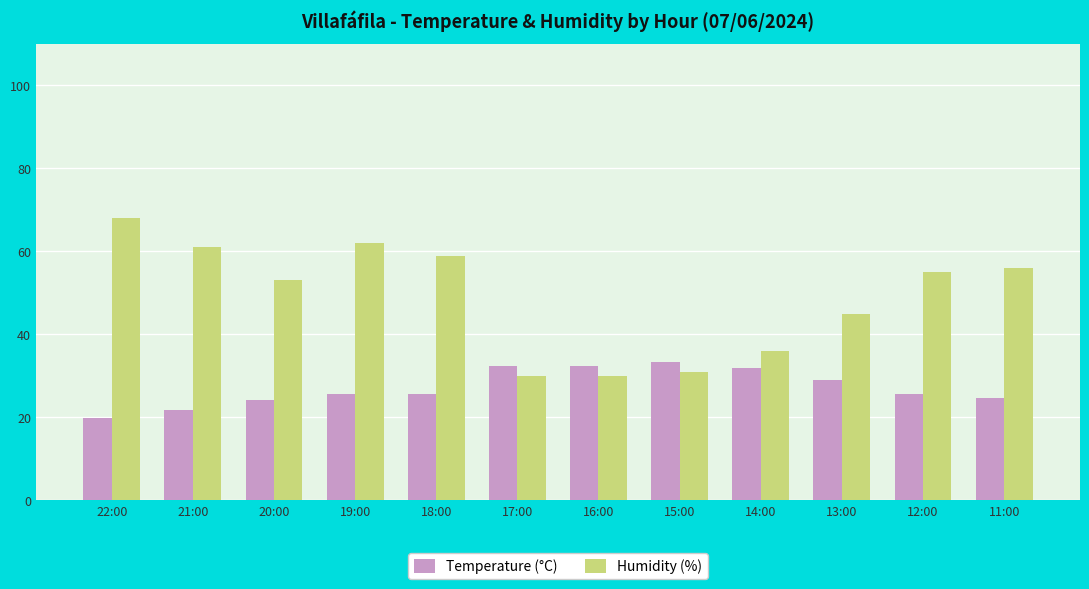

What is the difference between the highest and lowest values at 16:00?

2.5